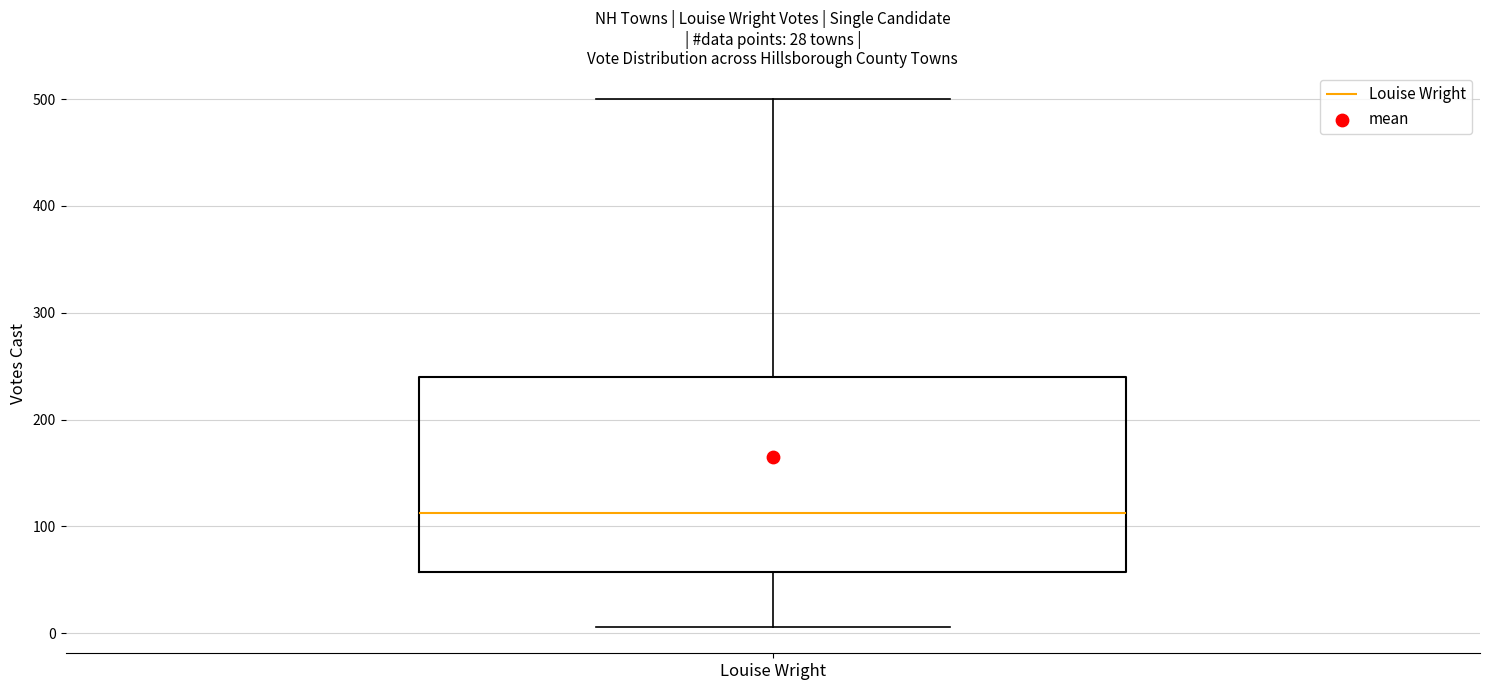

Transcribe this box plot: give where the median line is, the range the box spans, and where the two whiskers end, as read against the y-axis. The values are not printed on the chart, so give them approximately, as read against the axis.

median 110, box 60 to 240, whiskers 10 to 500